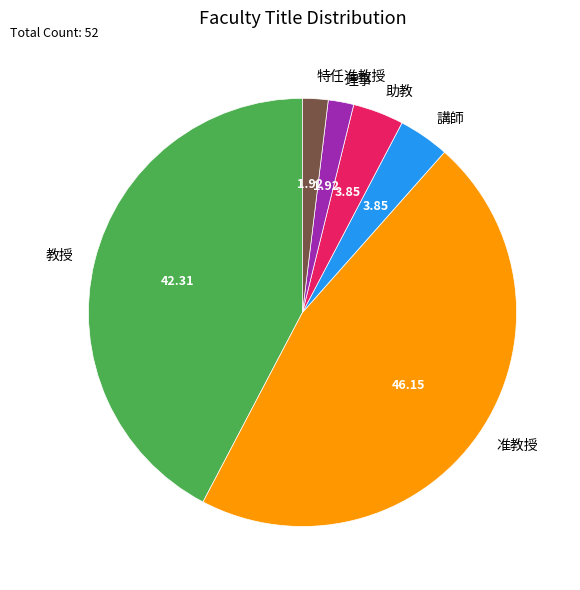

Is it true that 理事 is 12% of the pie?

False